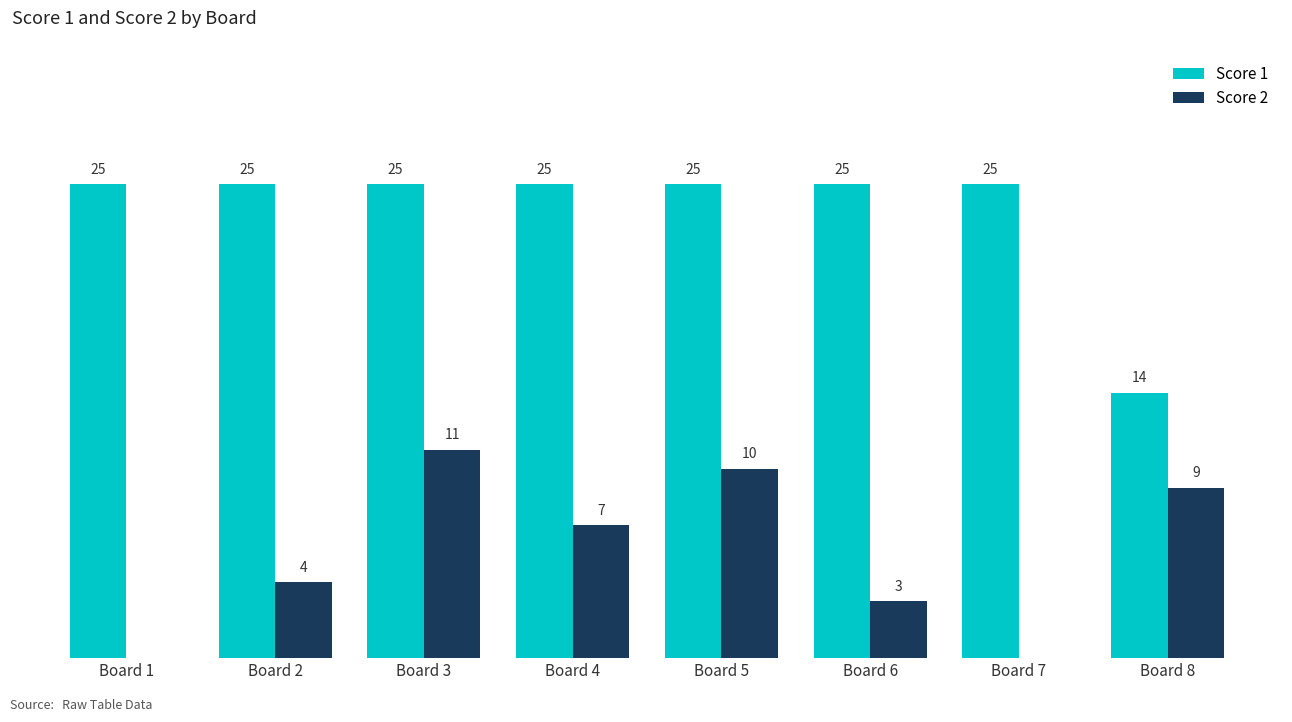

Does the chart contain stacked bars?

No